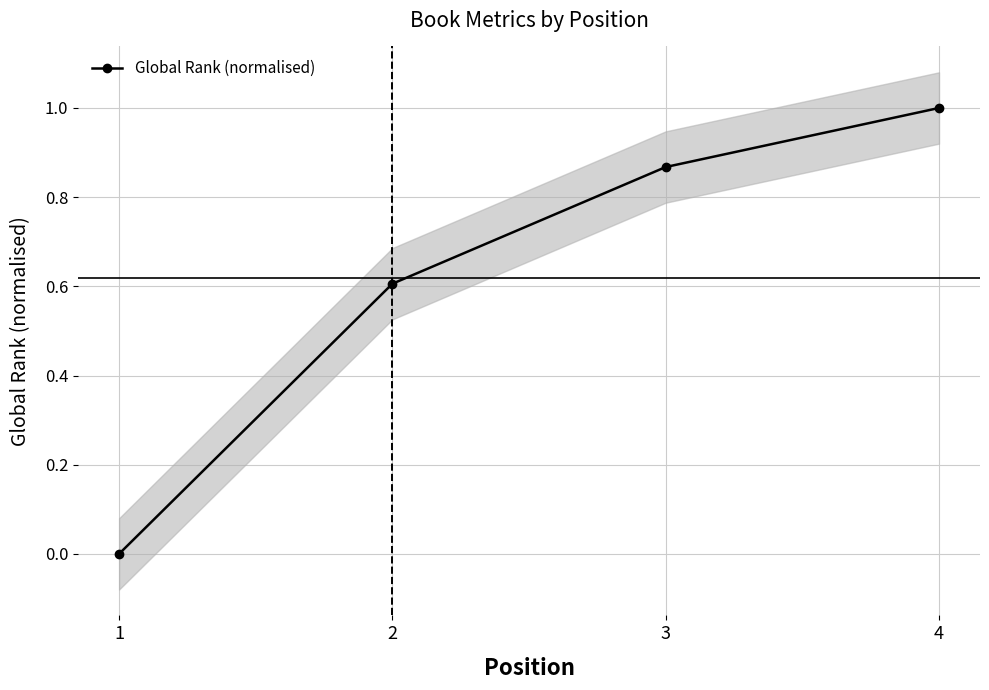

What is the difference between the maximum and minimum values?

1.0